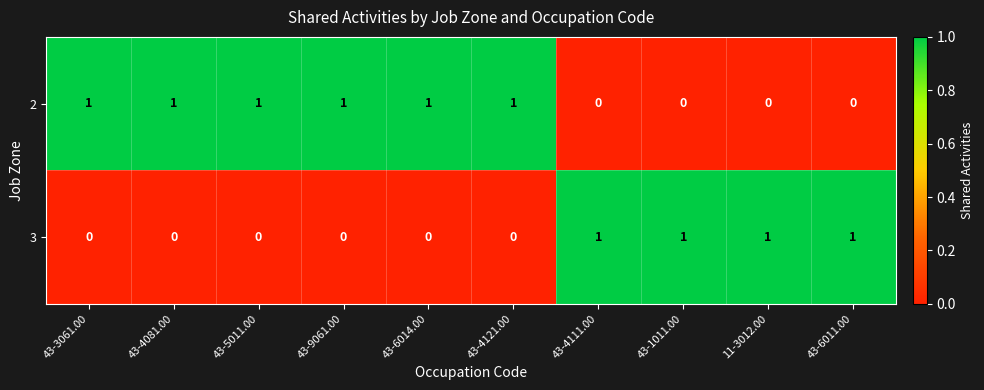

At how many categories does at least one series exceed 0?

10